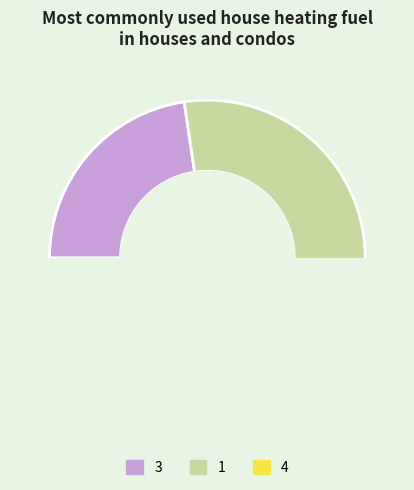

What is the change in value from 3 to 1?

+45